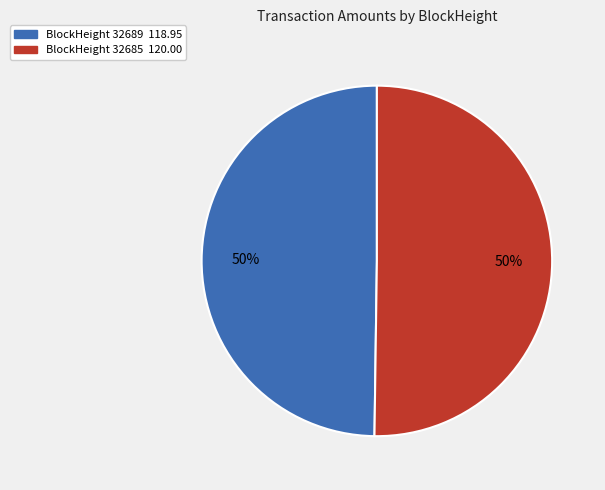

To the nearest percent, what is the average slice percentage?

50%